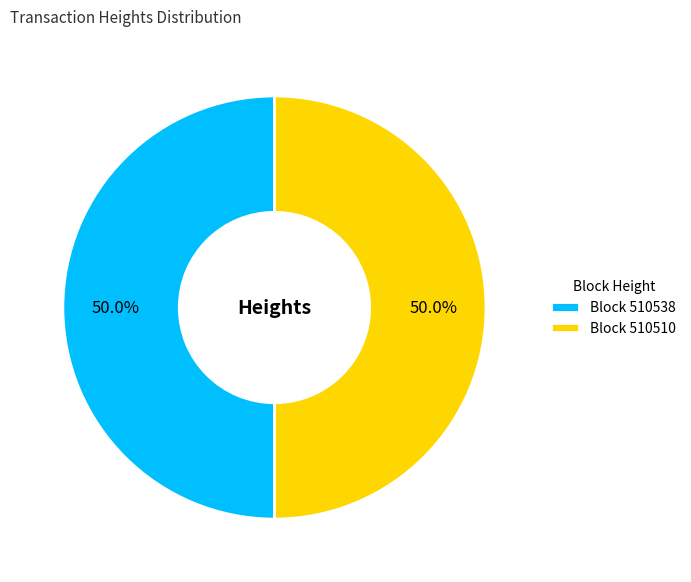

What percentage do Block 510538 and Block 510510 together represent?

100.0%